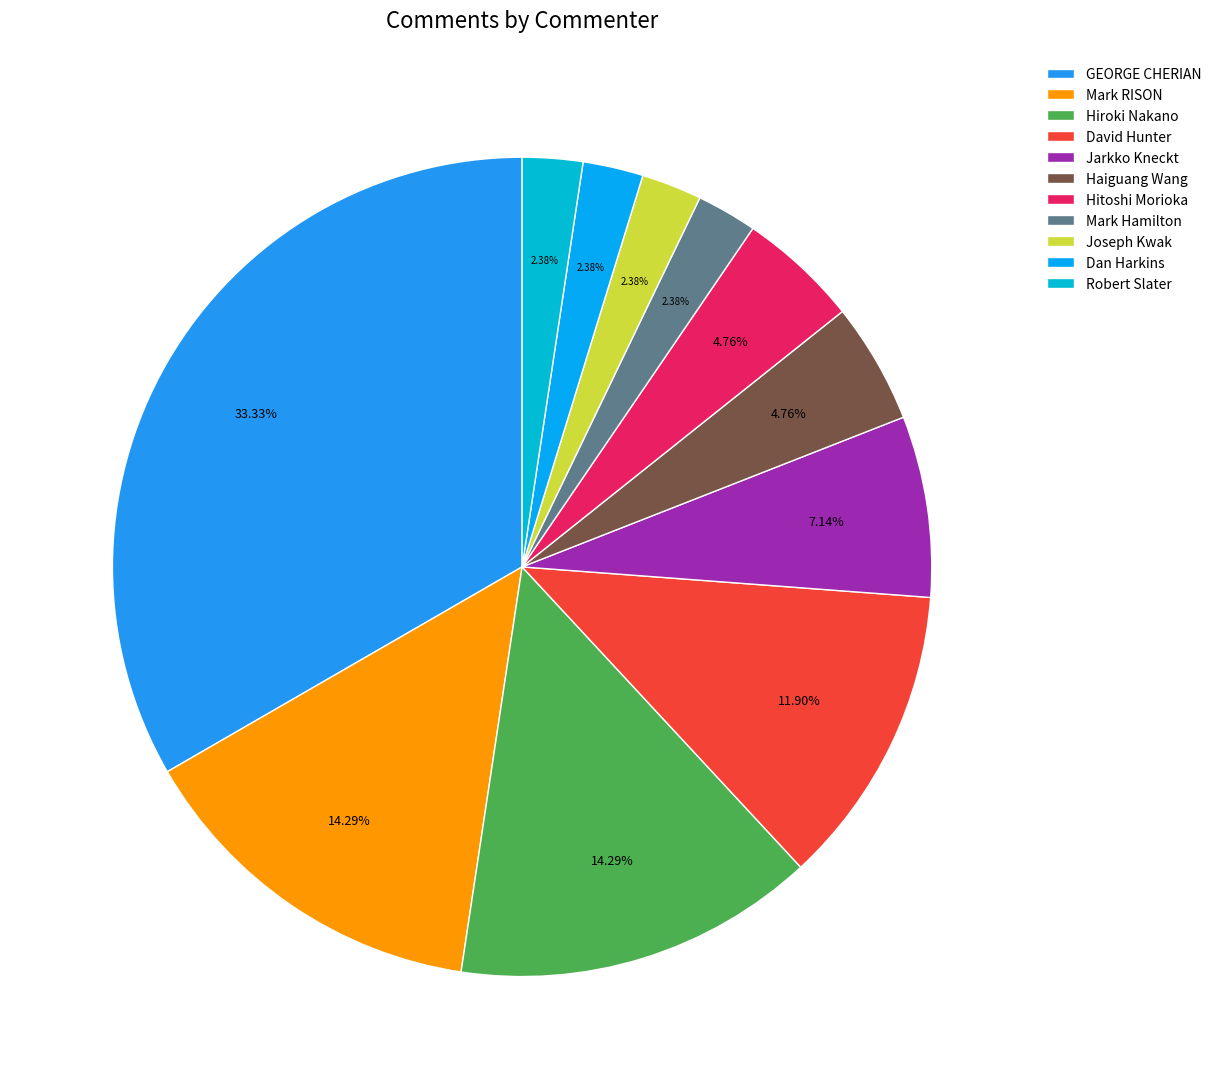

What percentage is the GEORGE CHERIAN slice, to the nearest percent?

33%